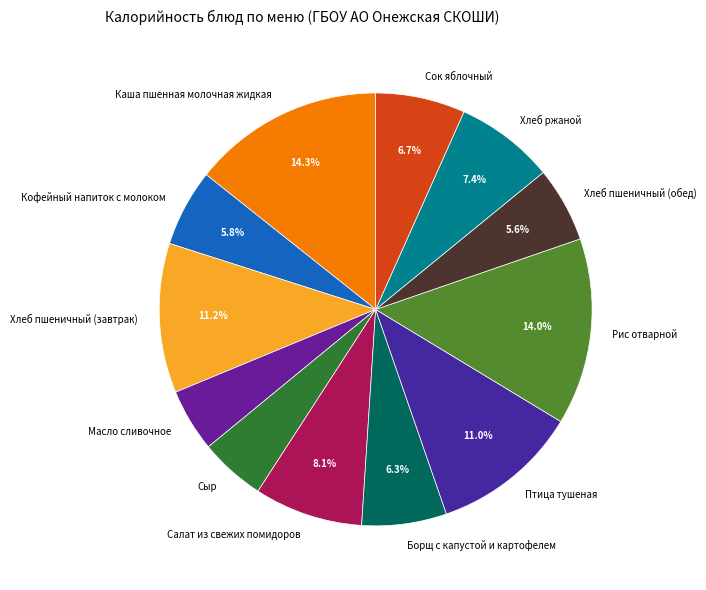

Approximately how many times larger is the value at Салат из свежих помидоров compared to Масло сливочное?

1.7